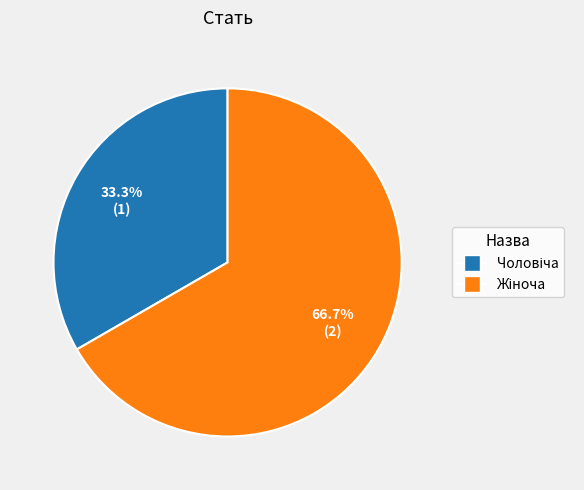

Do Жіноча and Чоловіча together represent more than half of the pie?

Yes